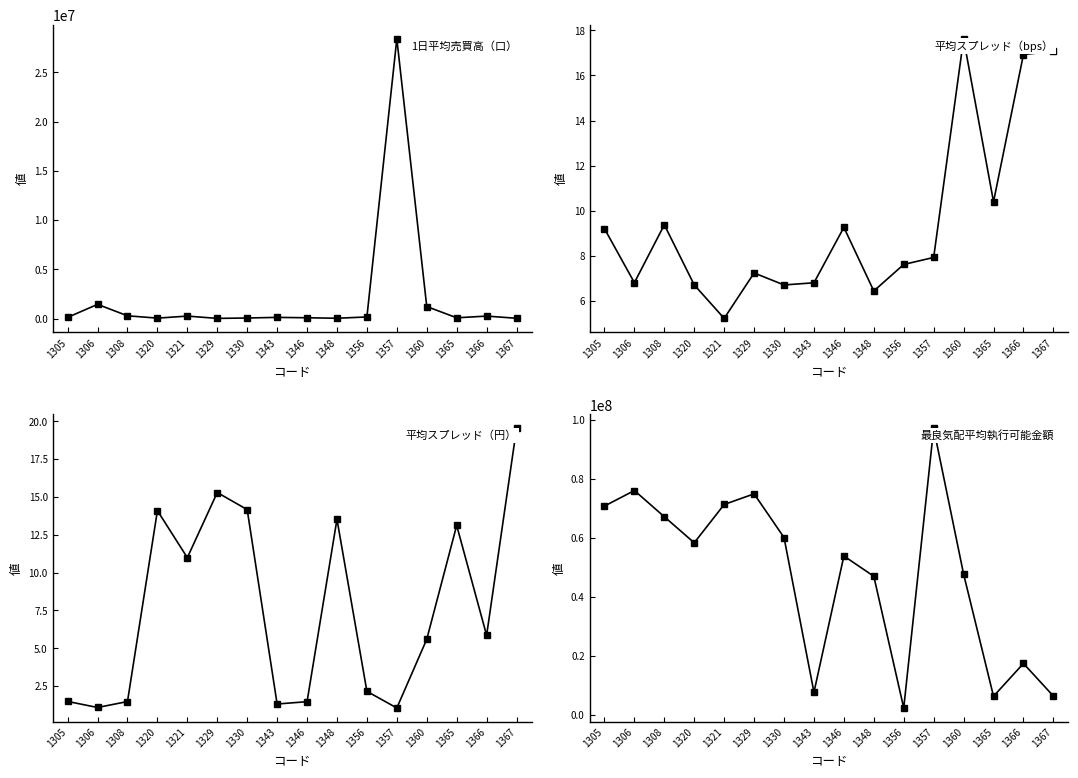

At which category does 最良気配平均執行可能金額 reach its first local valley?

1320